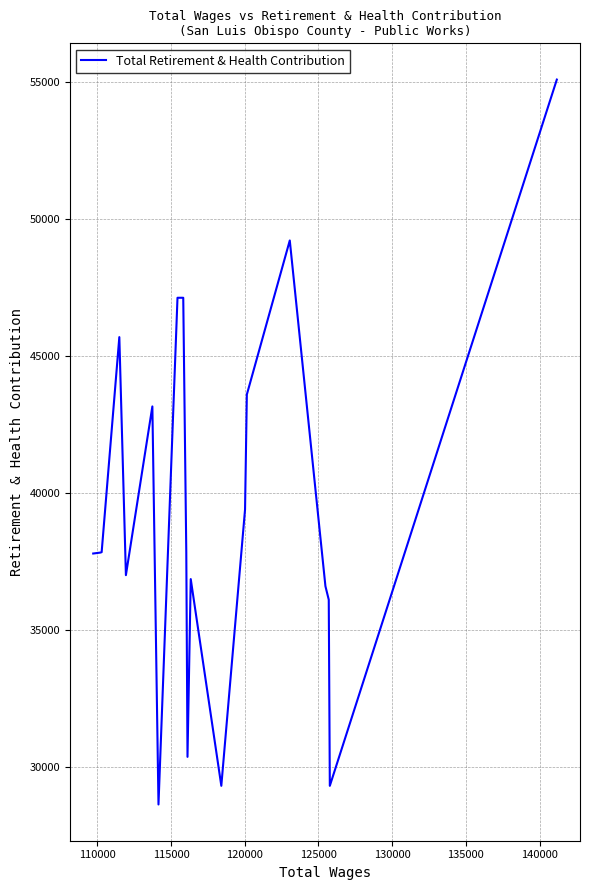

How many lines are shown in the chart?

1